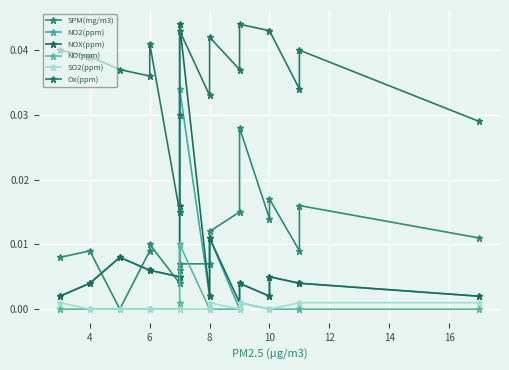

How many categories are shown in the chart?

17